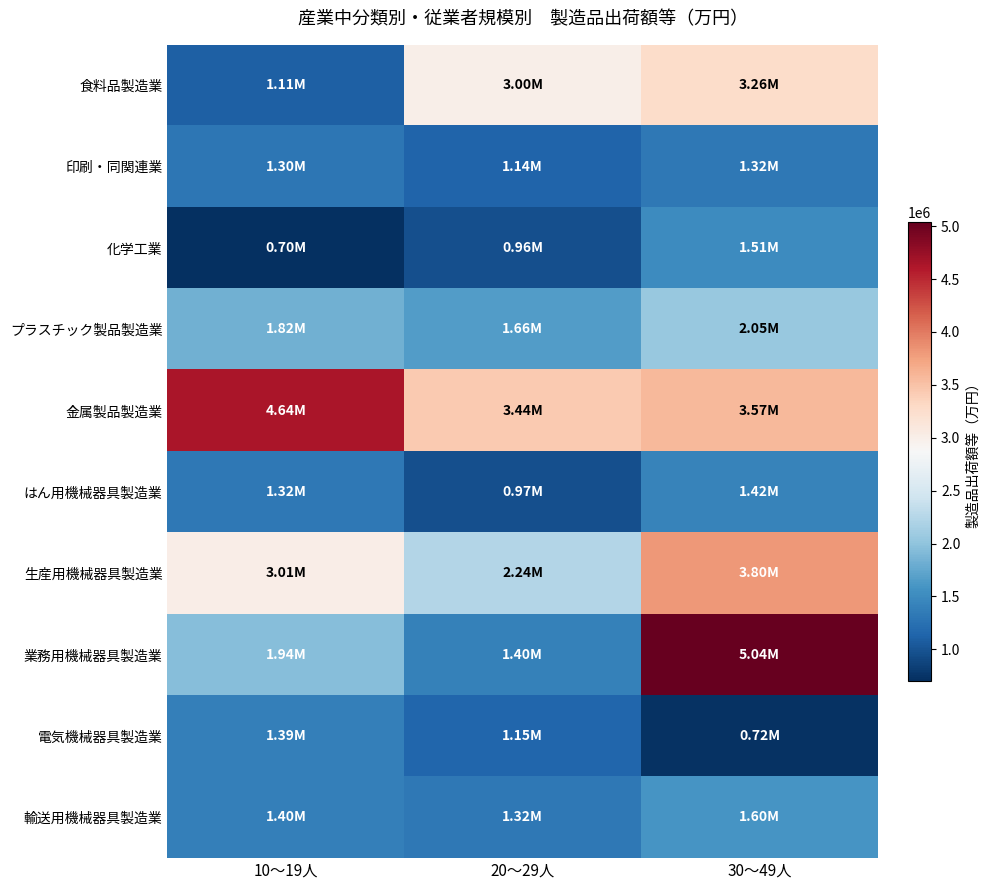

Reading right to left, transcribe all the data shown in this chart.

食料品製造業: 30～49人=3263904	20～29人=2998157	10～19人=1105508
印刷・同関連業: 30～49人=1319929	20～29人=1142613	10～19人=1300005
化学工業: 30～49人=1505447	20～29人=961609	10～19人=704307
プラスチック製品製造業: 30～49人=2049930	20～29人=1659531	10～19人=1822962
金属製品製造業: 30～49人=3574502	20～29人=3437026	10～19人=4644942
はん用機械器具製造業: 30～49人=1423418	20～29人=969182	10～19人=1316818
生産用機械器具製造業: 30～49人=3802233	20～29人=2238522	10～19人=3012962
業務用機械器具製造業: 30～49人=5035578	20～29人=1398566	10～19人=1944323
電気機械器具製造業: 30～49人=723373	20～29人=1146043	10～19人=1393836
輸送用機械器具製造業: 30～49人=1597707	20～29人=1322166	10～19人=1395097